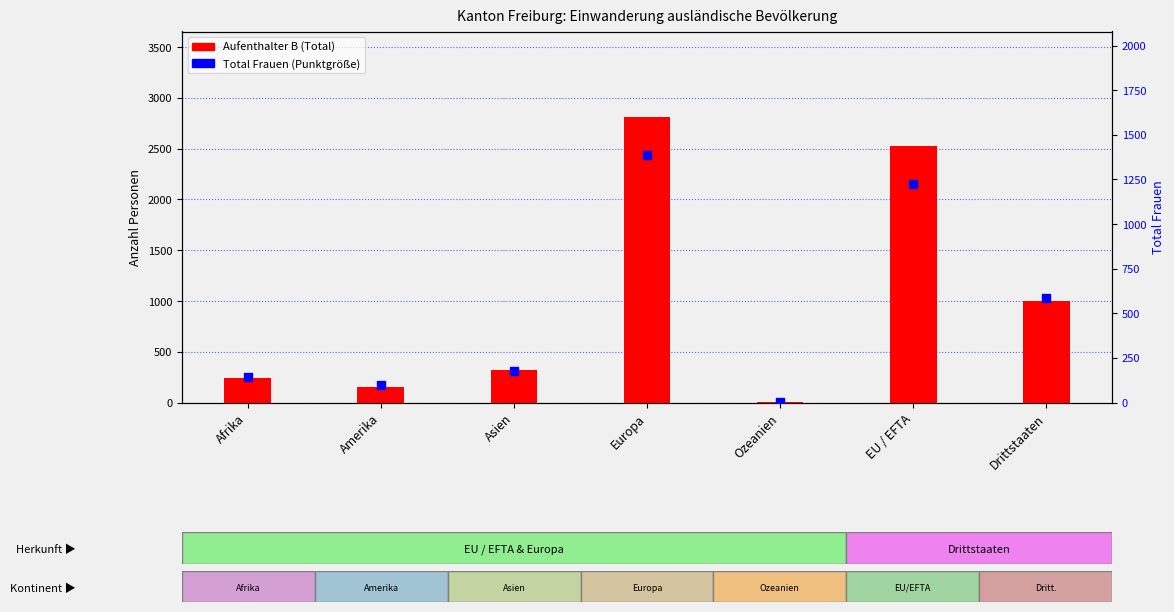

Which series has the largest Y range (max minus min)?

Aufenthalter B (Total)